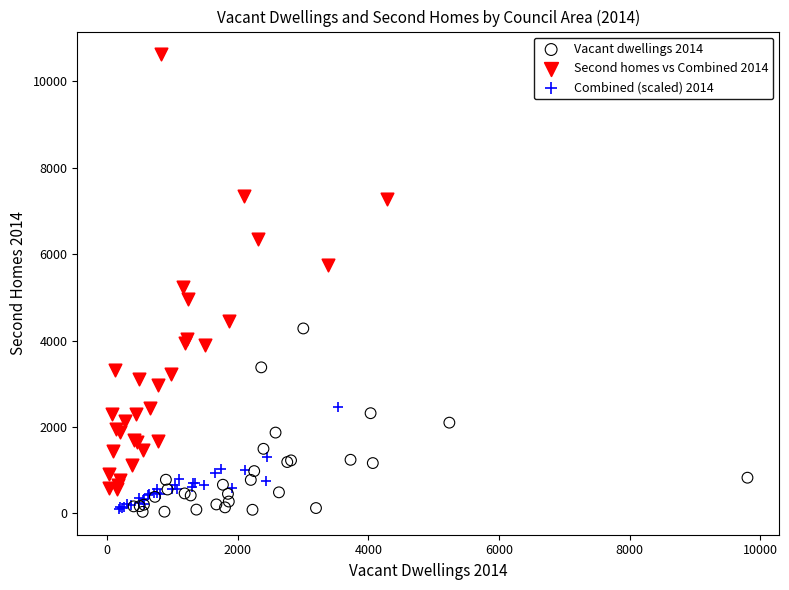

Which series contains the highest Y value?

Second homes vs Combined 2014